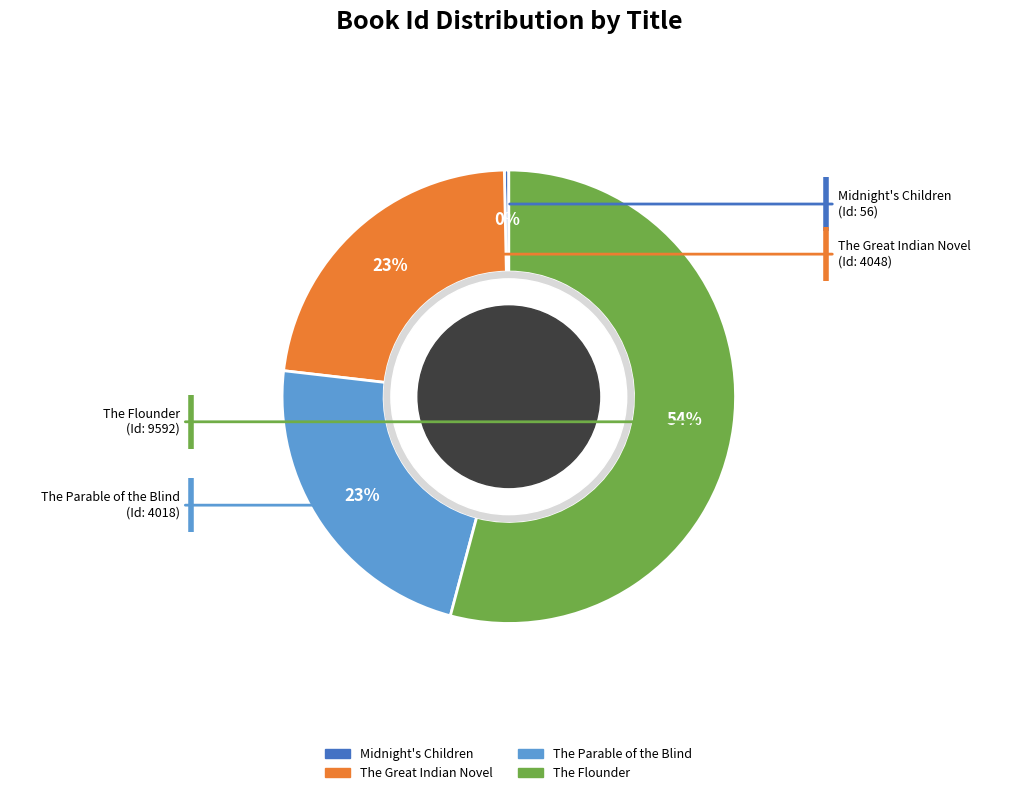

Which slice is the largest?

The Flounder